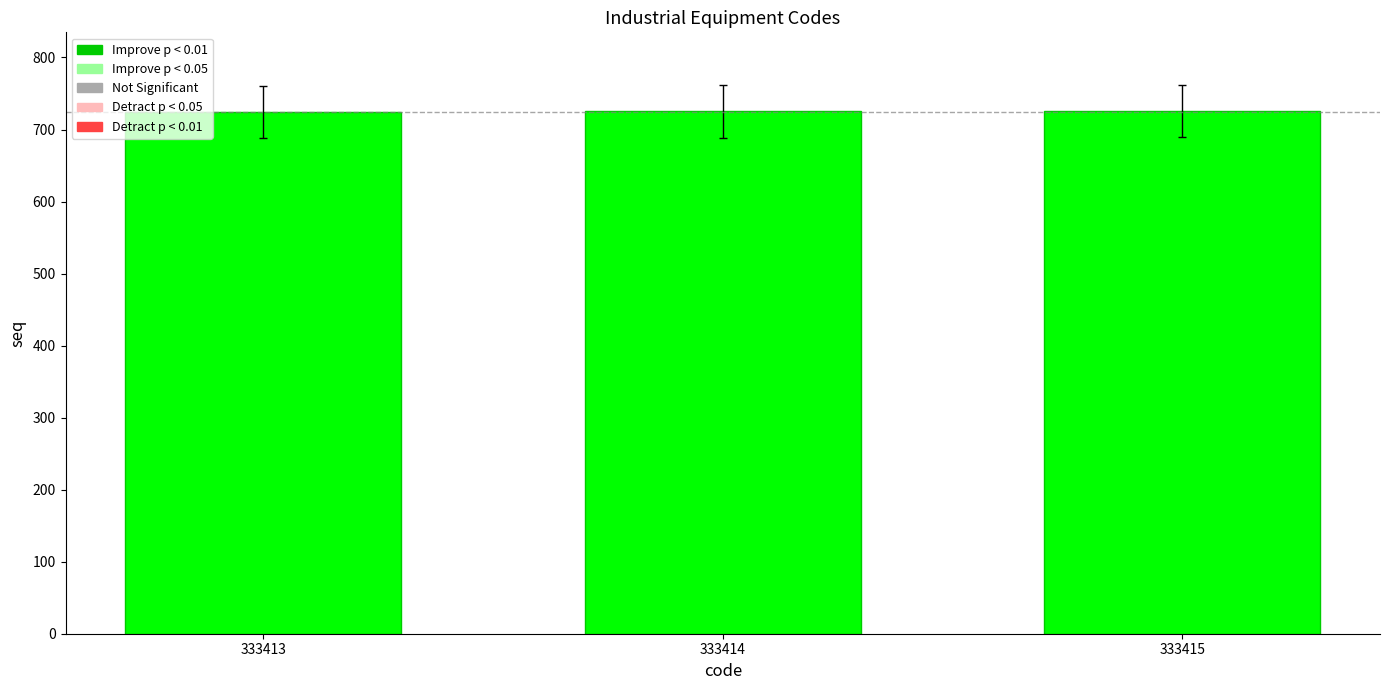

What is the change in value from 333413 to 333414?

+1